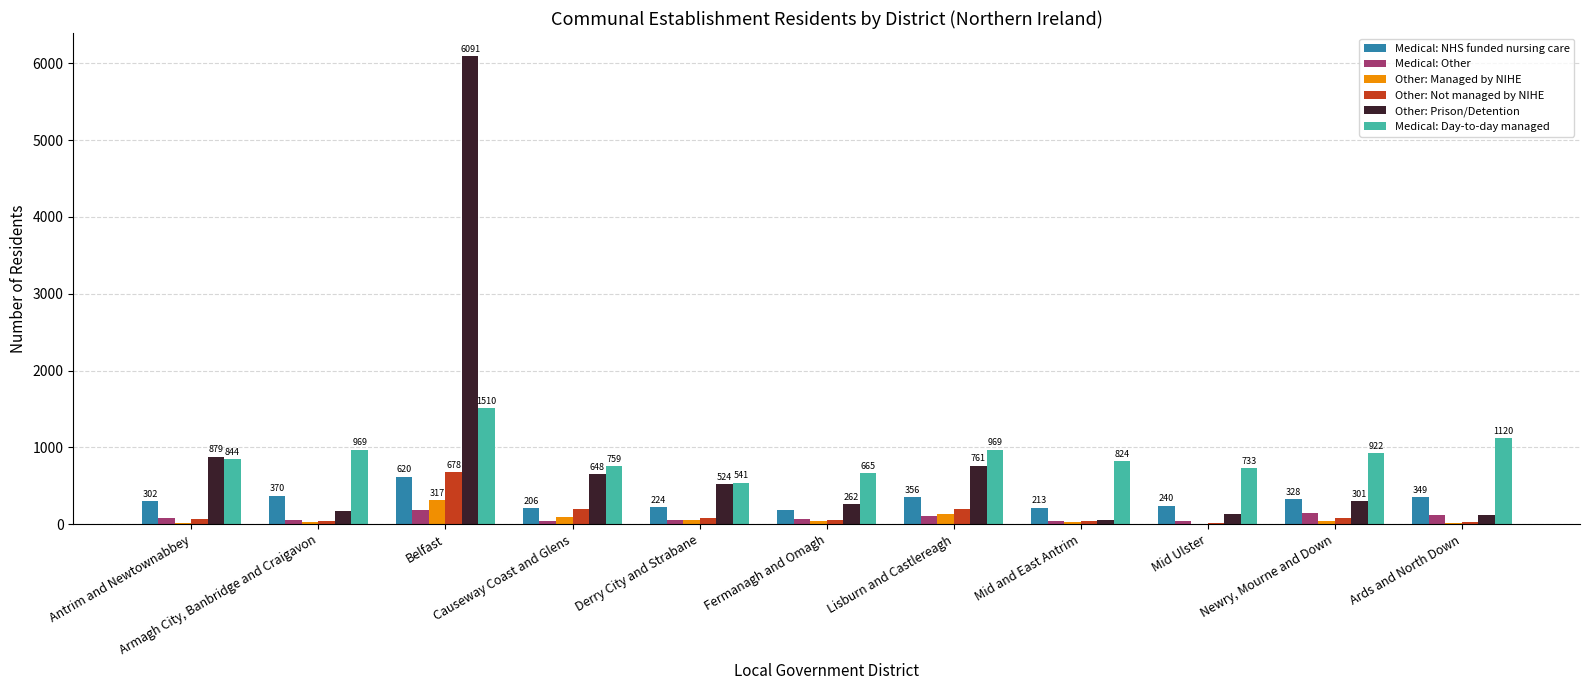

Count the number of data series in this chart.

6